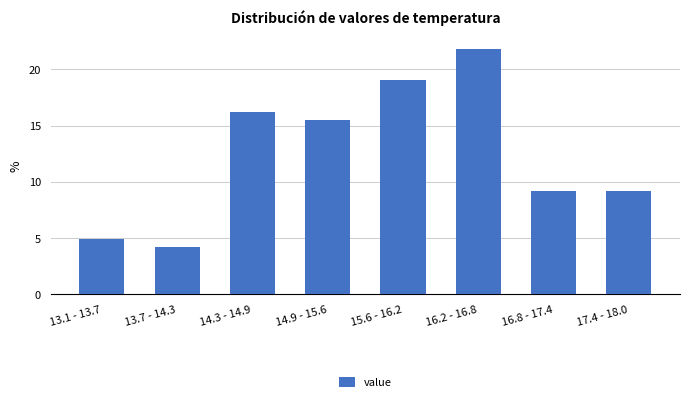

Reading left to right, transcribe all the data shown in this chart.

13.1 - 13.7=4.9	13.7 - 14.3=4.2	14.3 - 14.9=16.2	14.9 - 15.6=15.5	15.6 - 16.2=19.0	16.2 - 16.8=21.8	16.8 - 17.4=9.2	17.4 - 18.0=9.2